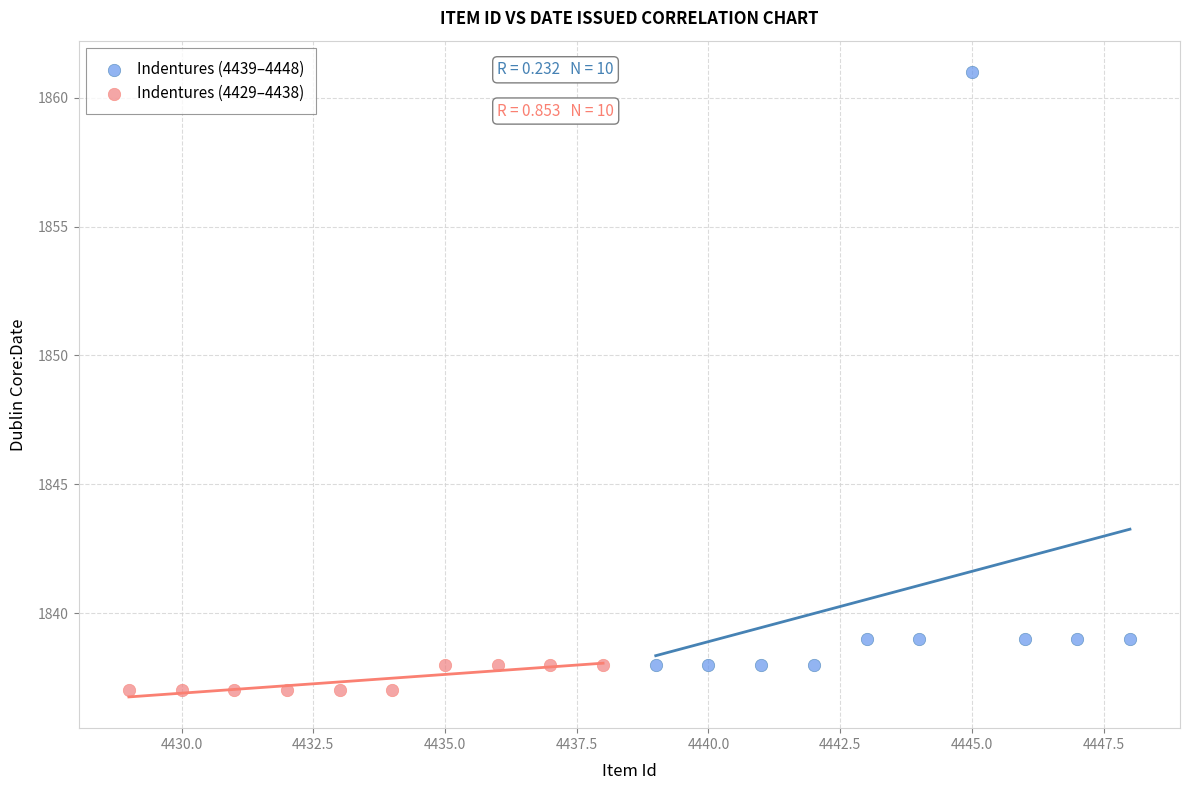

What are all the series names shown in the legend?

Indentures (4439–4448), Indentures (4429–4438)